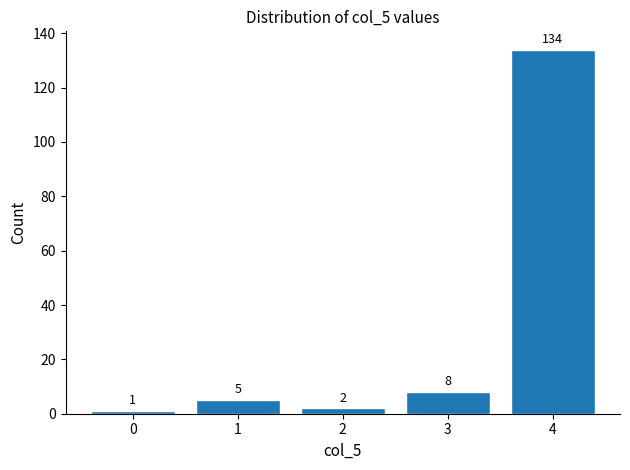

Reading left to right, transcribe all the data shown in this chart.

1	5	2	8	134